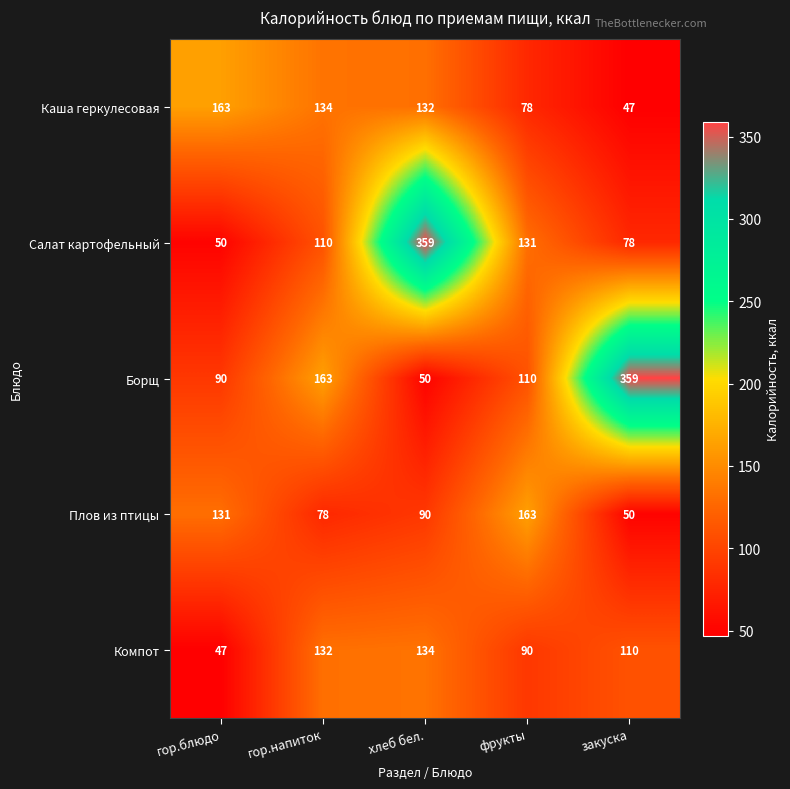

What is the spread (max minus min) of values at фрукты?

85